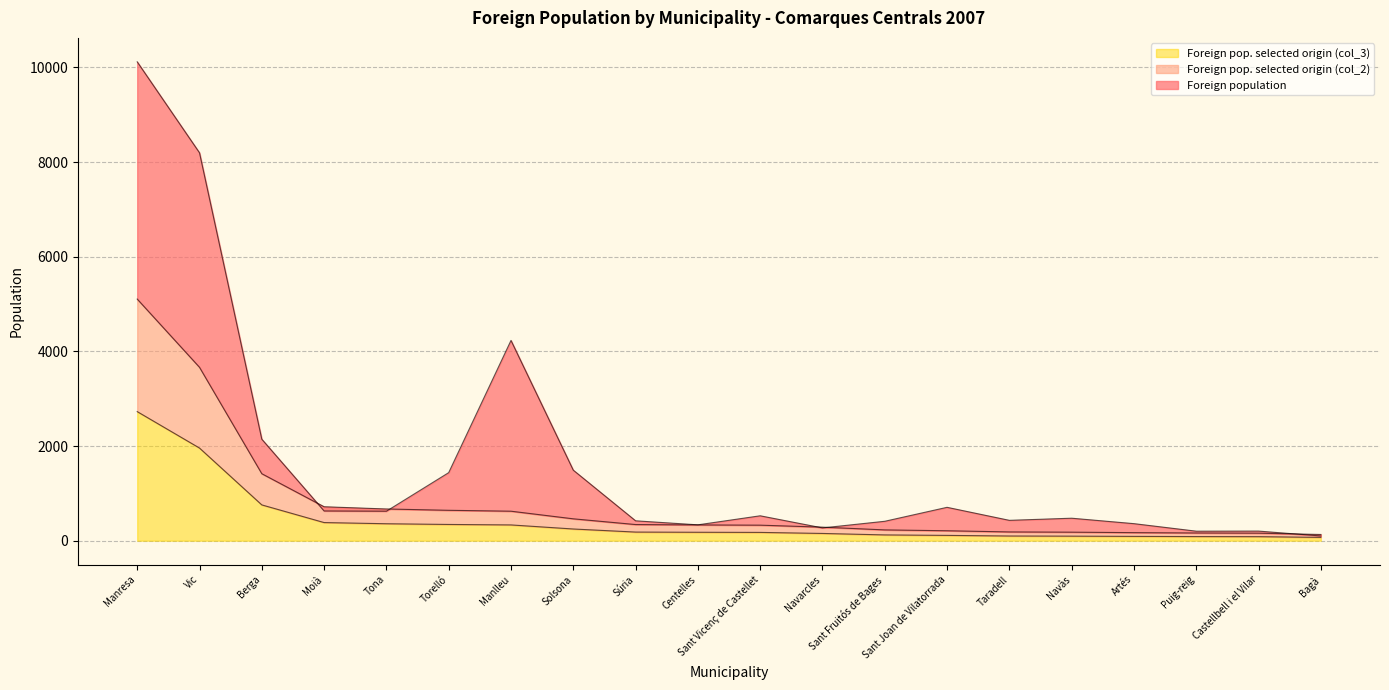

Is the value of Foreign pop. selected origin (col_2) at Castellbell i el Vilar greater than the value of Foreign pop. selected origin (col_3) at Torelló?

No